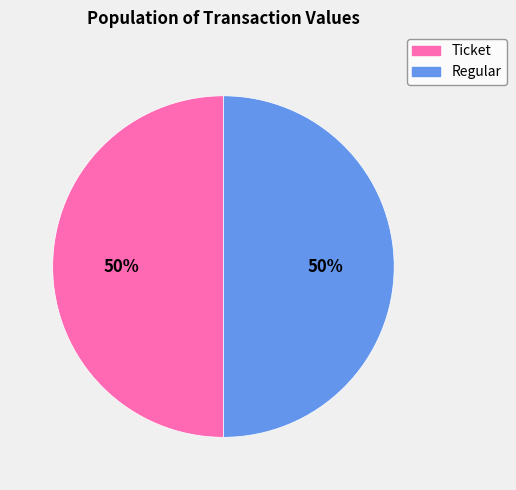

Which slice is the smallest?

Ticket io_index=0